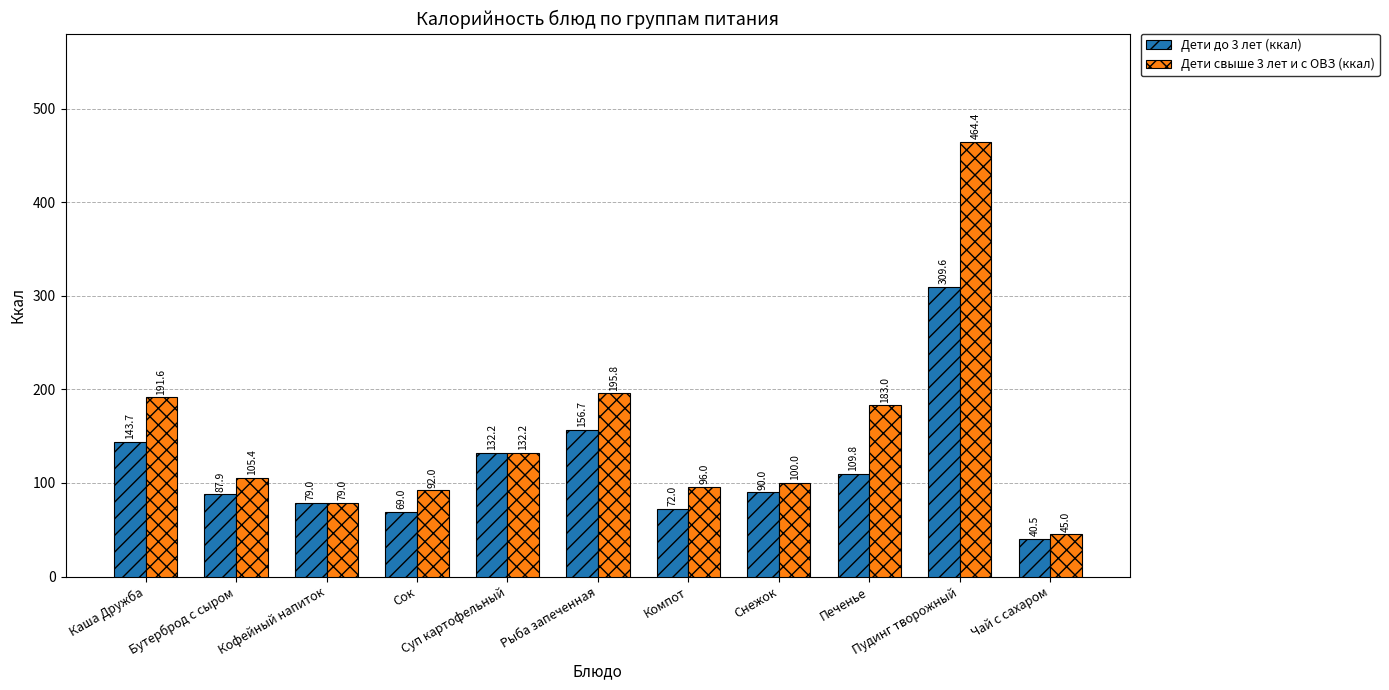

What is the sum of the Дети до 3 лет (ккал) values at Каша Дружба and Печенье?

253.5